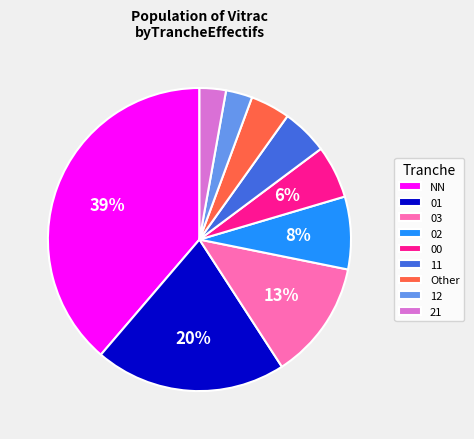

To the nearest percent, what is the difference between the Other and NN slice percentages?

35%